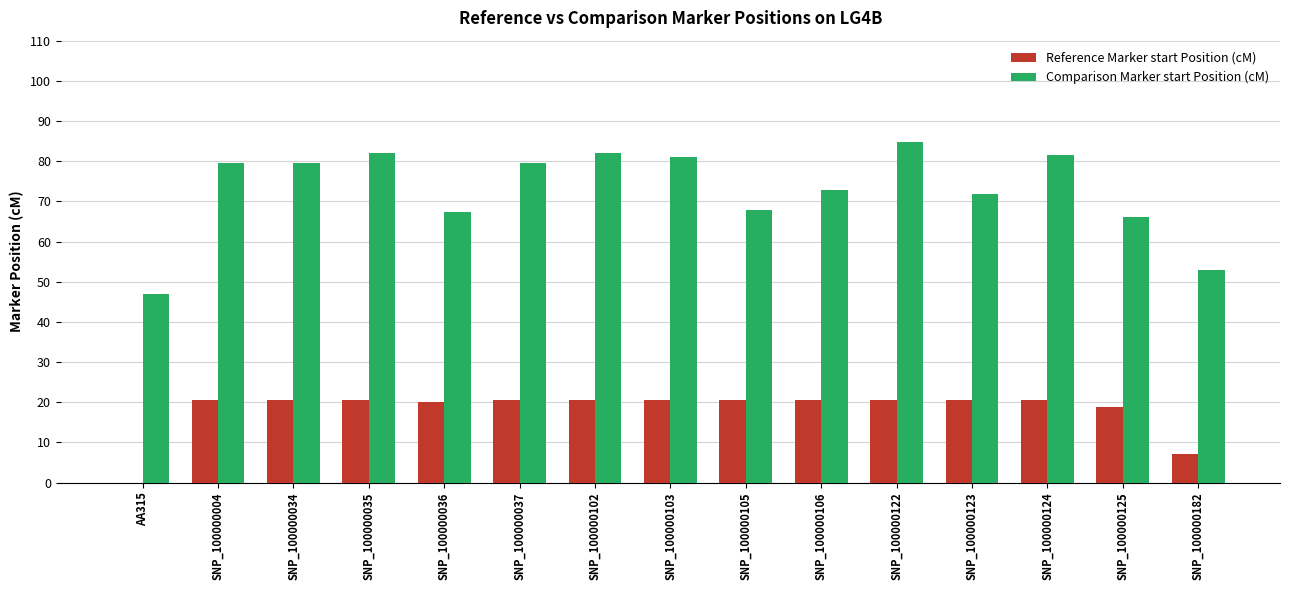

What are all the series names shown in the legend?

Reference Marker start Position (cM), Comparison Marker start Position (cM)